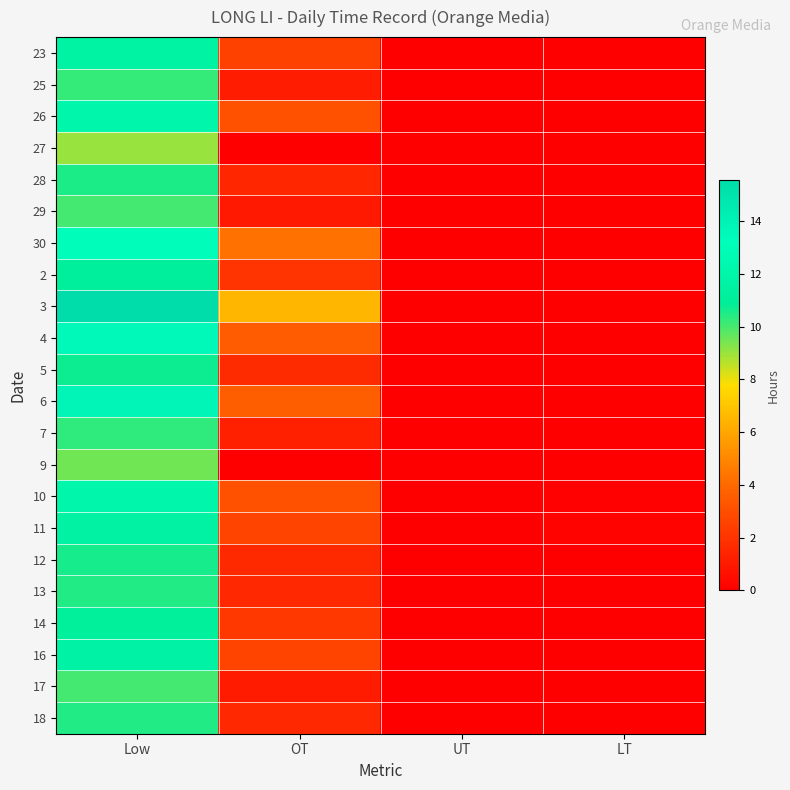

What is the difference between the highest and lowest values at OT?

6.5